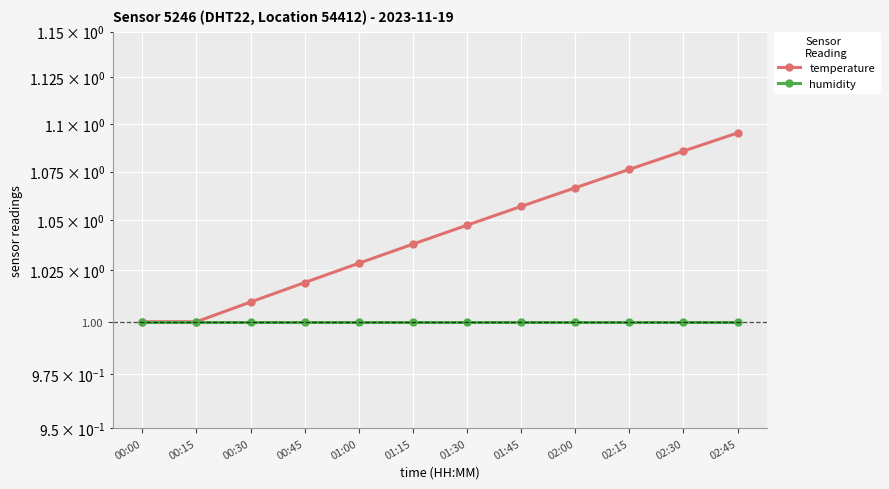

The humidity series shows 0.7 at 00:30. True or false?

False